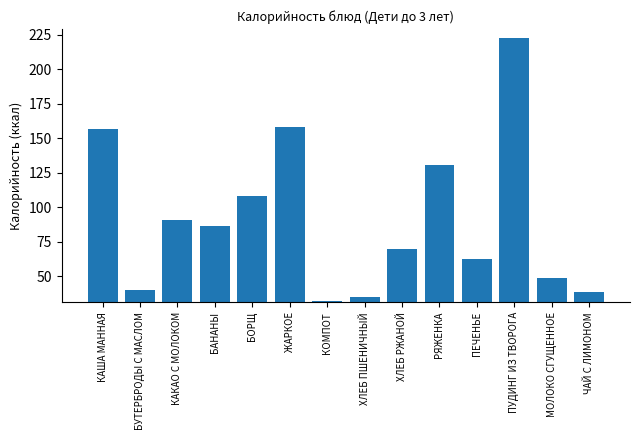

What is the change in value from БАНАНЫ to МОЛОКО СГУЩЕННОЕ?

-37.2